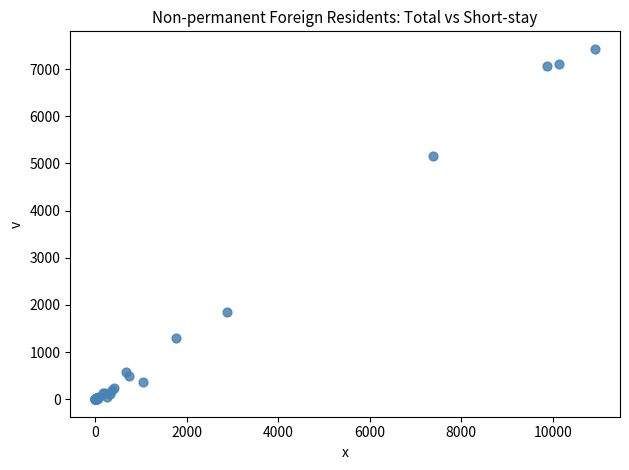

What Y value in the scatter plot is closest to 3715?

5168